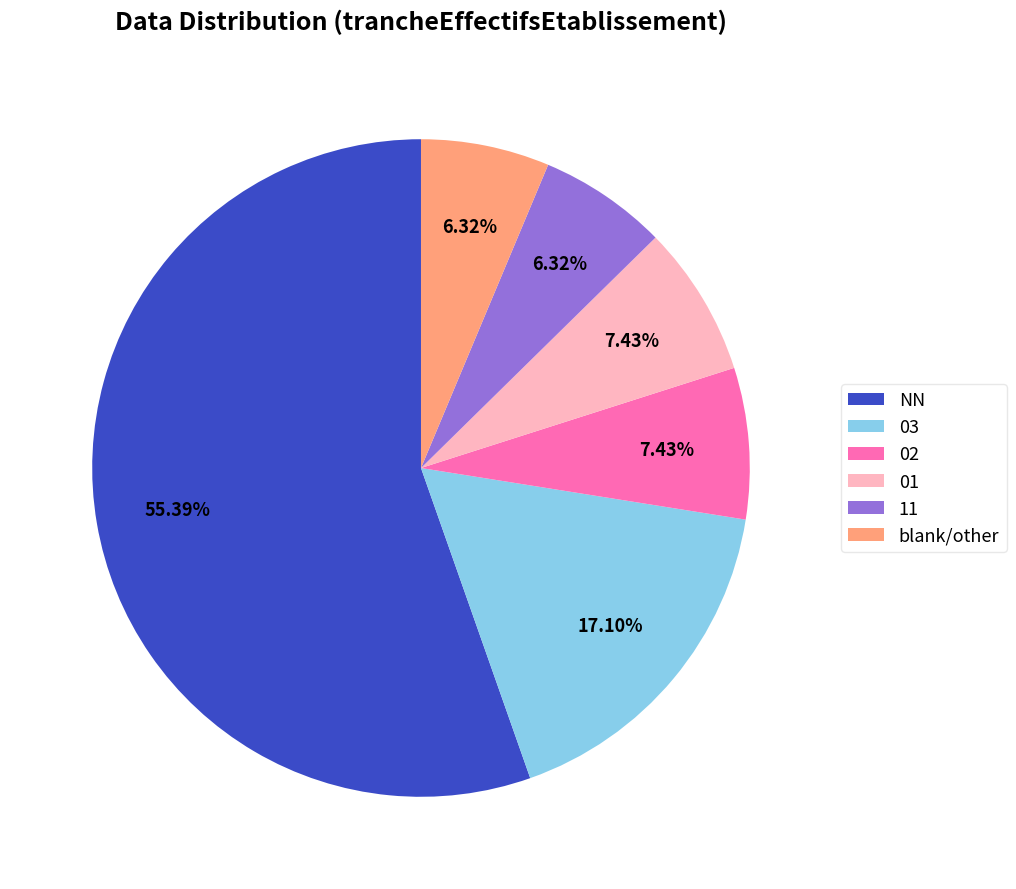

Between 02 and NN, which is larger?

NN